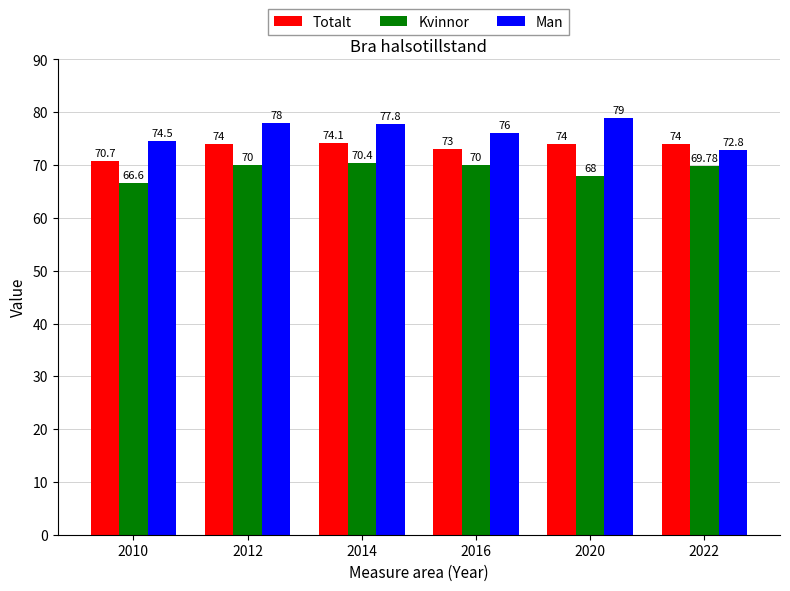

Which series has the widest spread of values?

Man